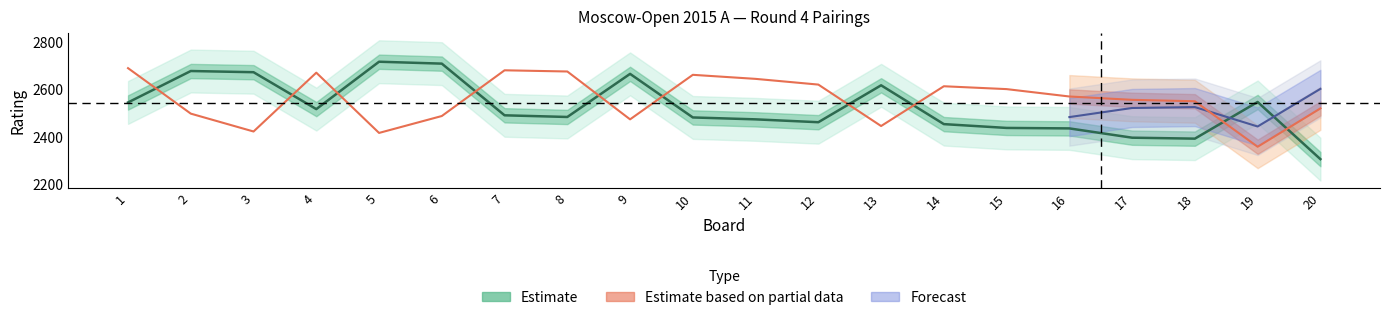

List the labels in order of value, largest first.

5, 6, 2, 3, 9, 13, 19, 1, 4, 7, 8, 10, 11, 12, 14, 15, 16, 17, 18, 20